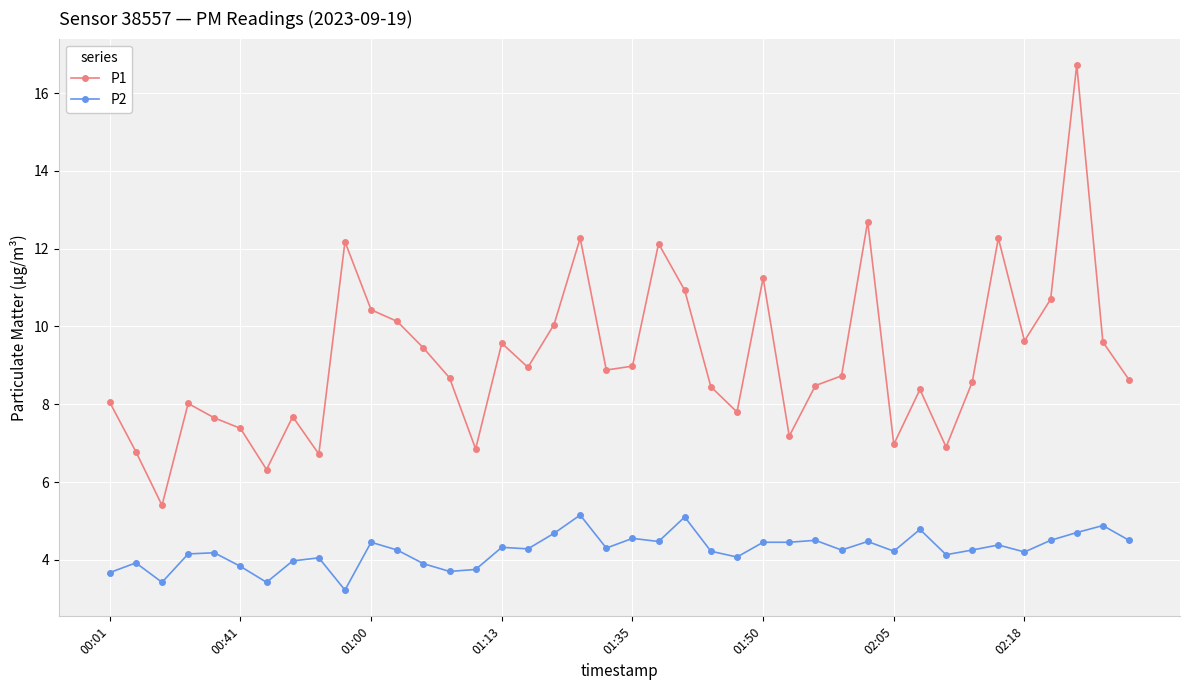

What is the value of the P1 point at the 21st from the left?

9.0